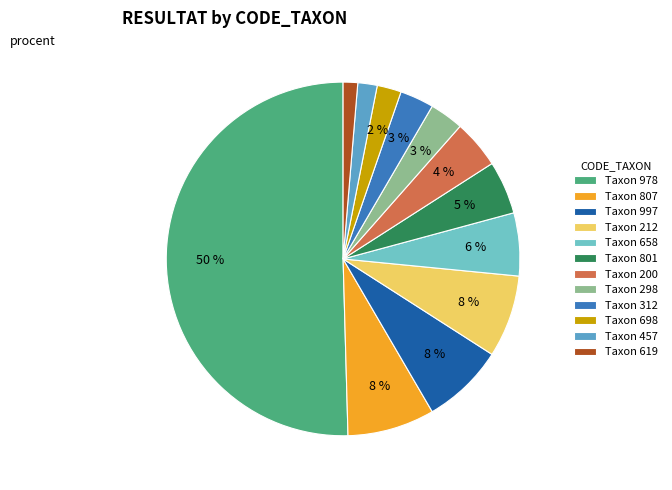

How many slices are in this pie chart?

12